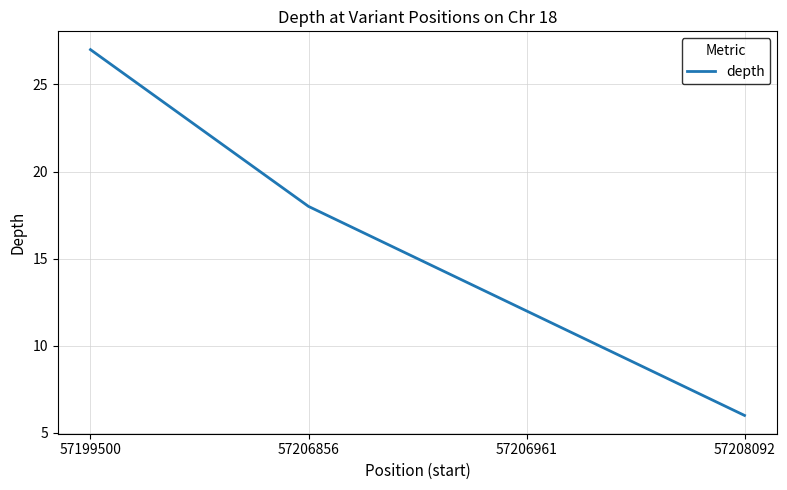

How many values are between 12 and 27?

3